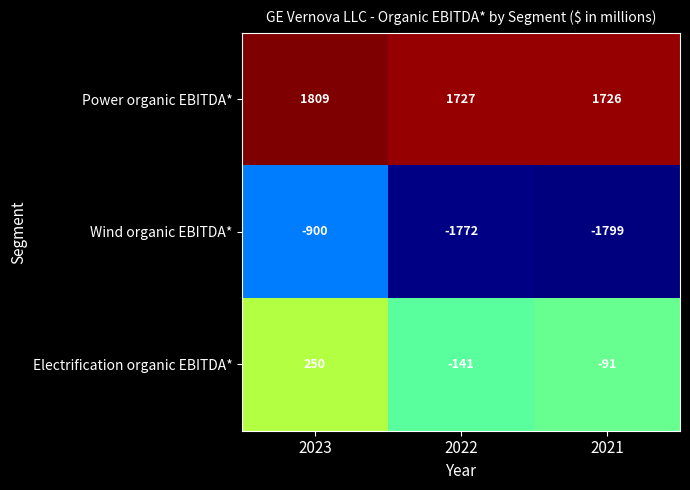

Where is Wind organic EBITDA* nearest to the value -1349?

2022